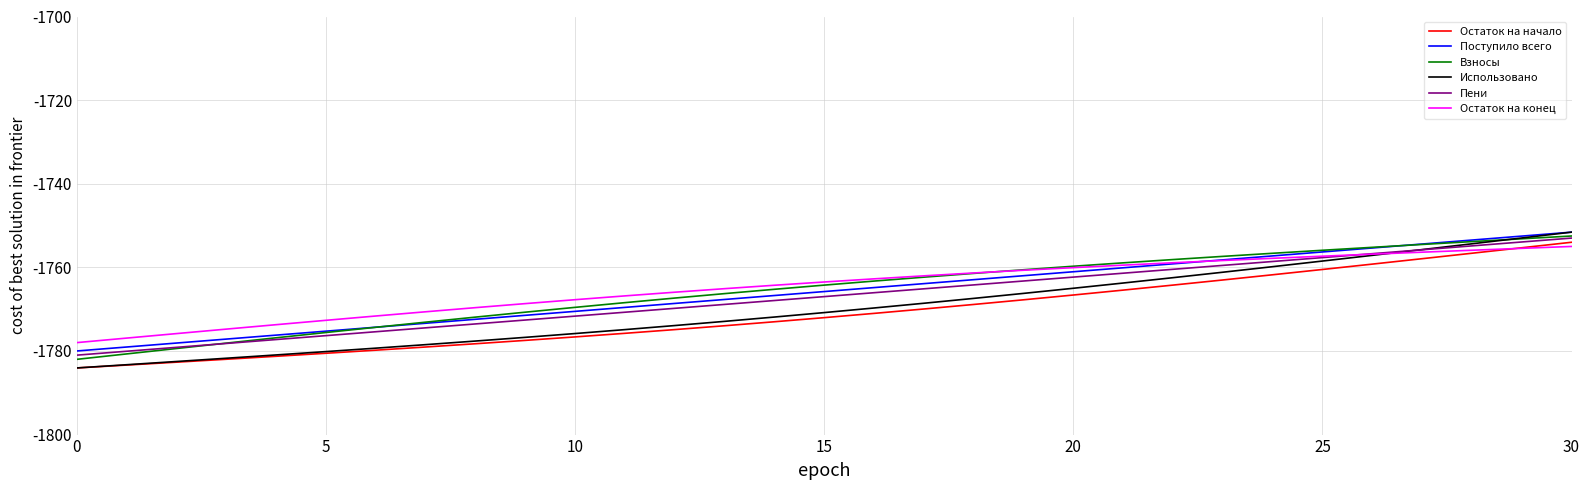

Which series has the widest spread of values?

Использовано